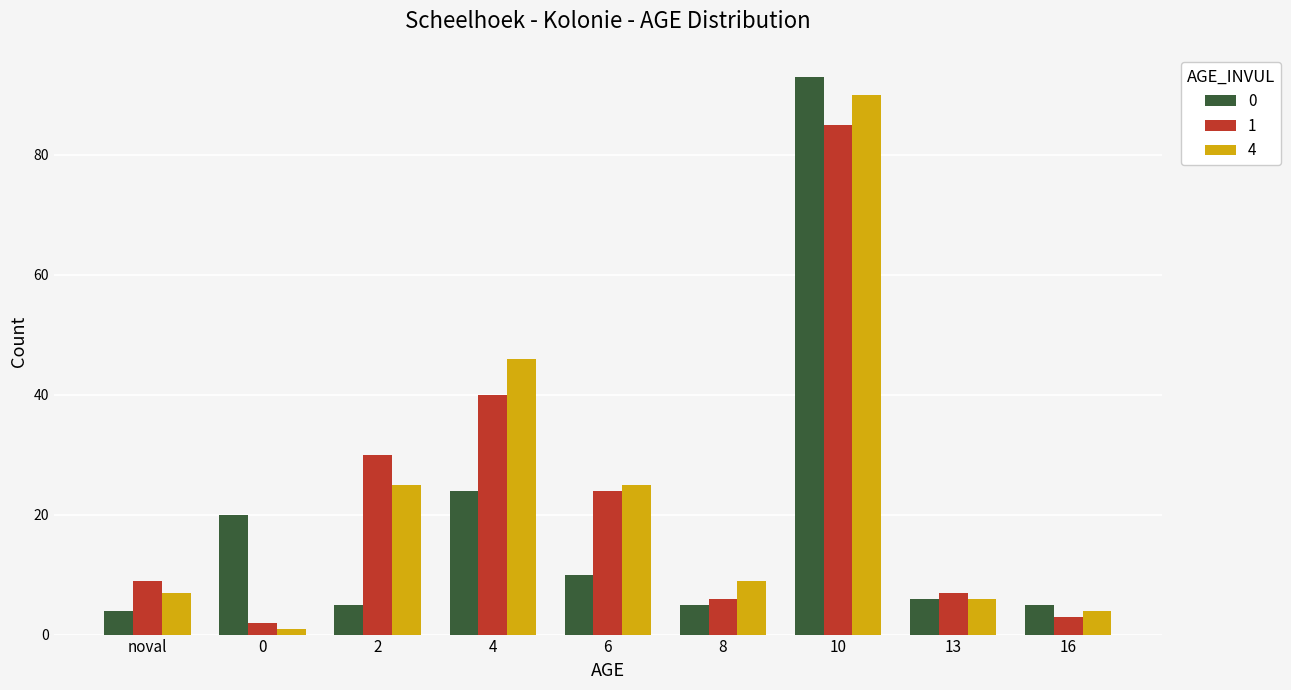

Reading left to right, what are all the values shown in this chart?

0: 4	20	5	24	10	5	93	6	5
1: 9	2	30	40	24	6	85	7	3
4: 7	1	25	46	25	9	90	6	4